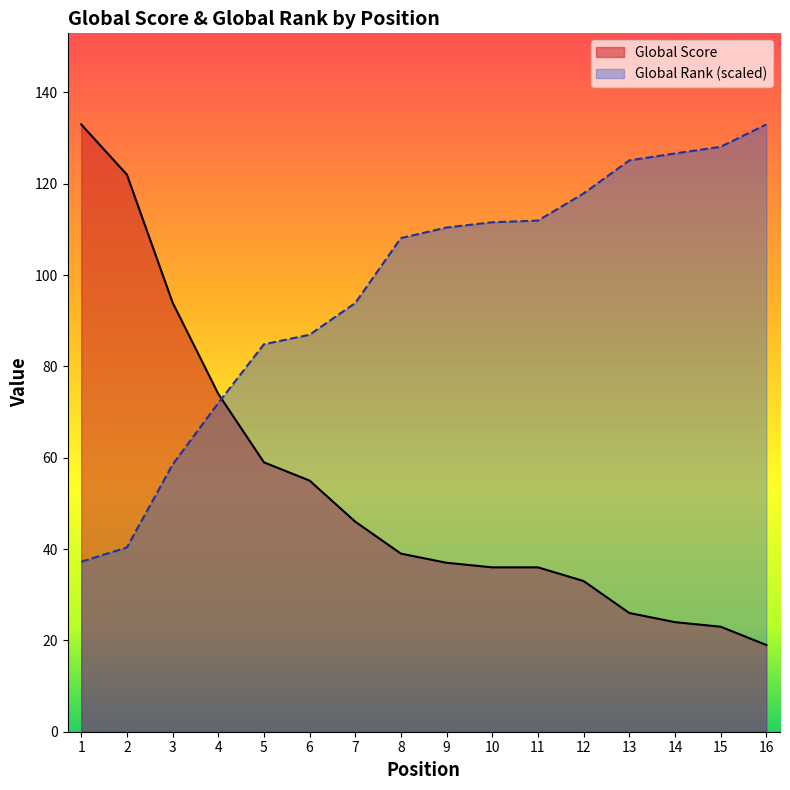

Is it true that Global Score equals 49.5 at 2?

False